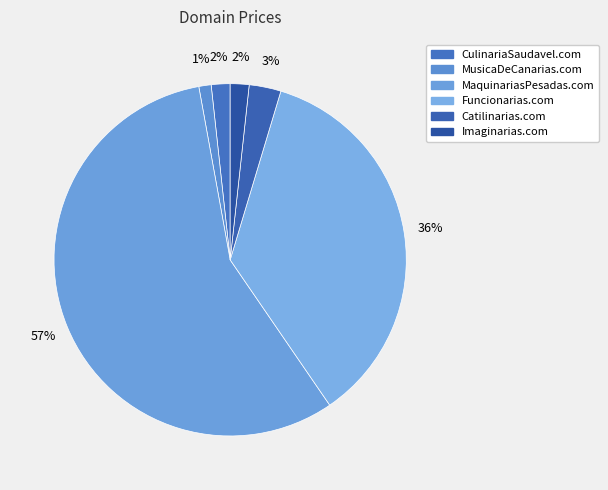

What is the change in value from Funcionarias.com to Catilinarias.com?

-55000